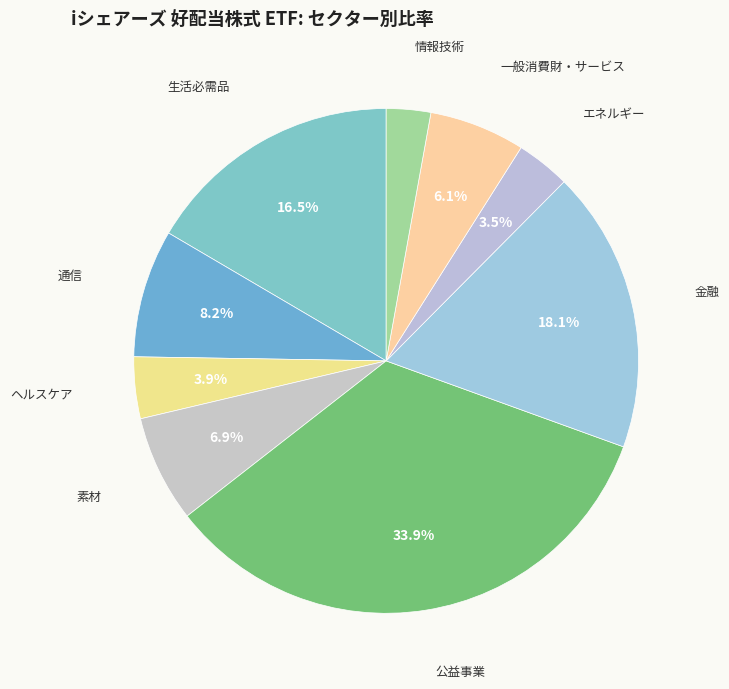

To the nearest percent, what is the average slice percentage?

11%